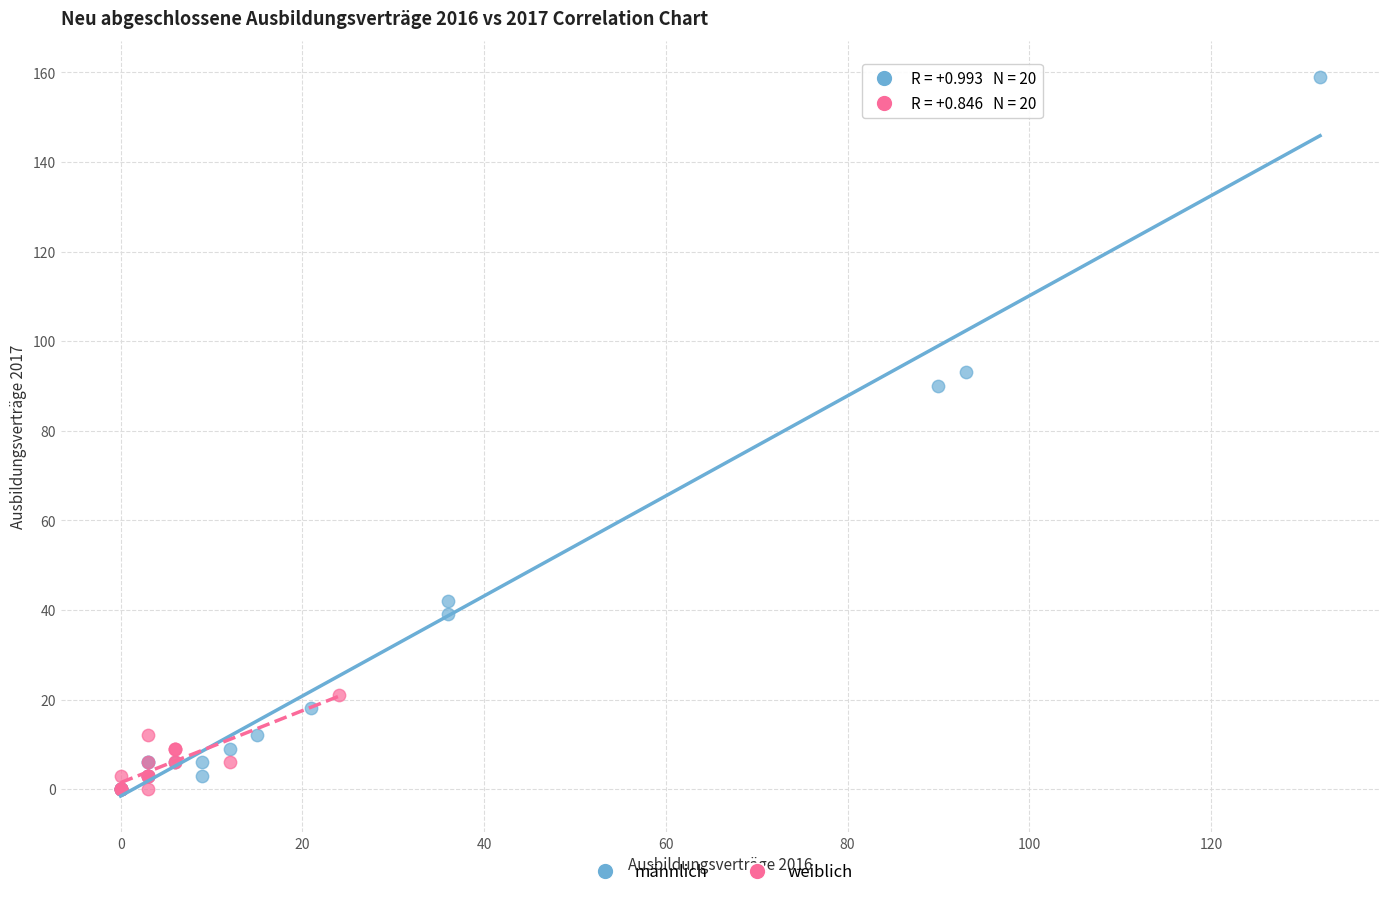

Which series reaches the maximum Y coordinate?

männlich